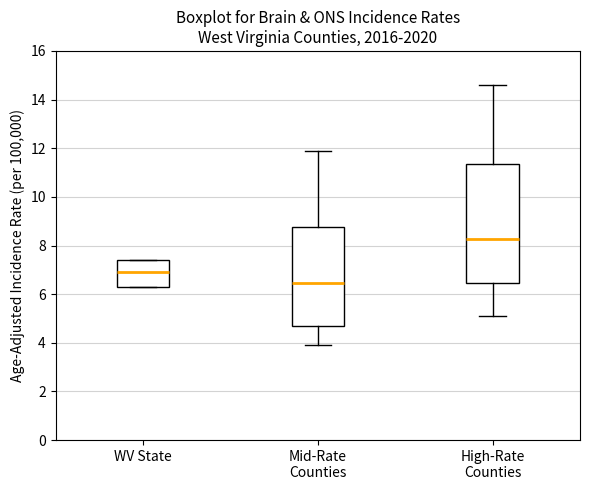

Where is the upper edge of the box for WV State on the y-axis? The values are not printed on the chart, so give them approximately, as read against the axis.

7.4